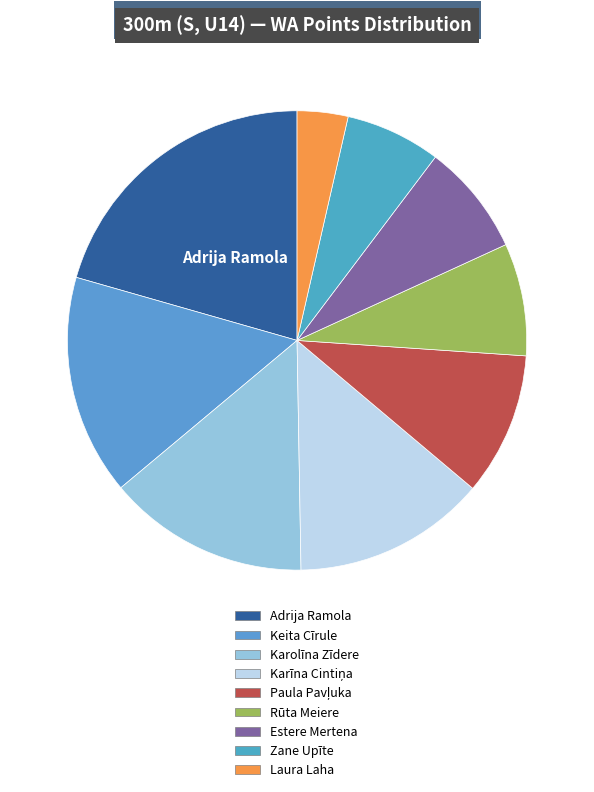

Rank the categories by value from highest to lowest.

Adrija Ramola, Keita Cīrule, Karolīna Zīdere, Karīna Cintiņa, Paula Pavļuka, Rūta Meiere, Estere Mertena, Zane Upīte, Laura Laha